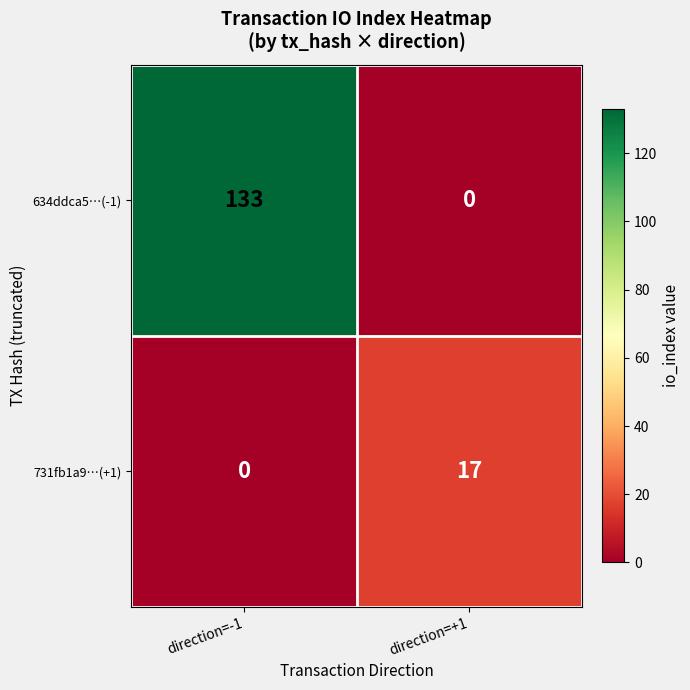

List the series in order of their overall mean, highest first.

634ddca5…(-1), 731fb1a9…(+1)